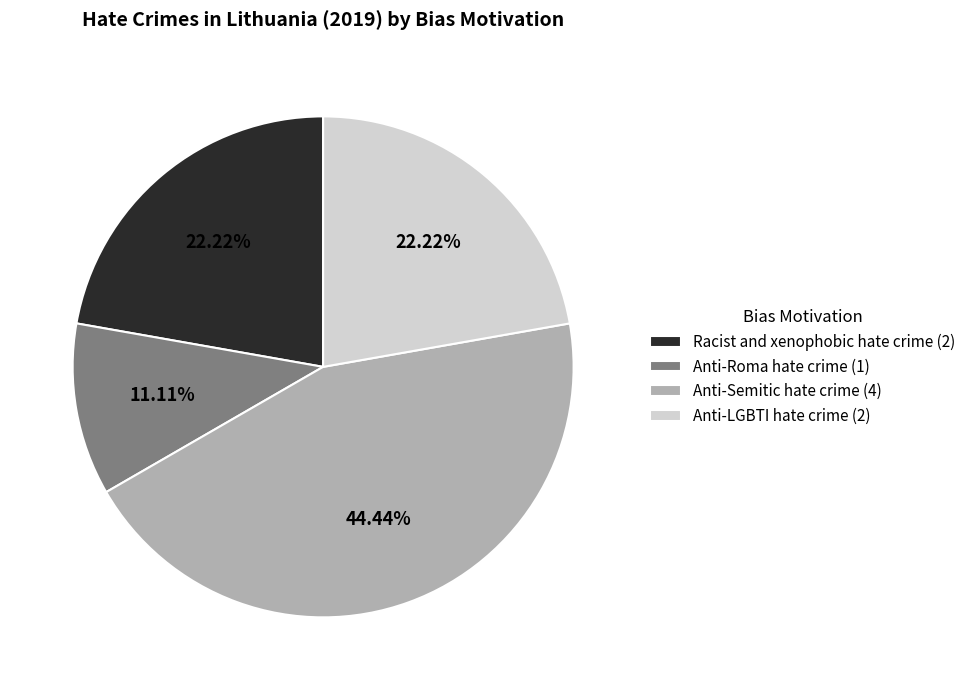

Is there any slice that represents more than half of the pie?

No